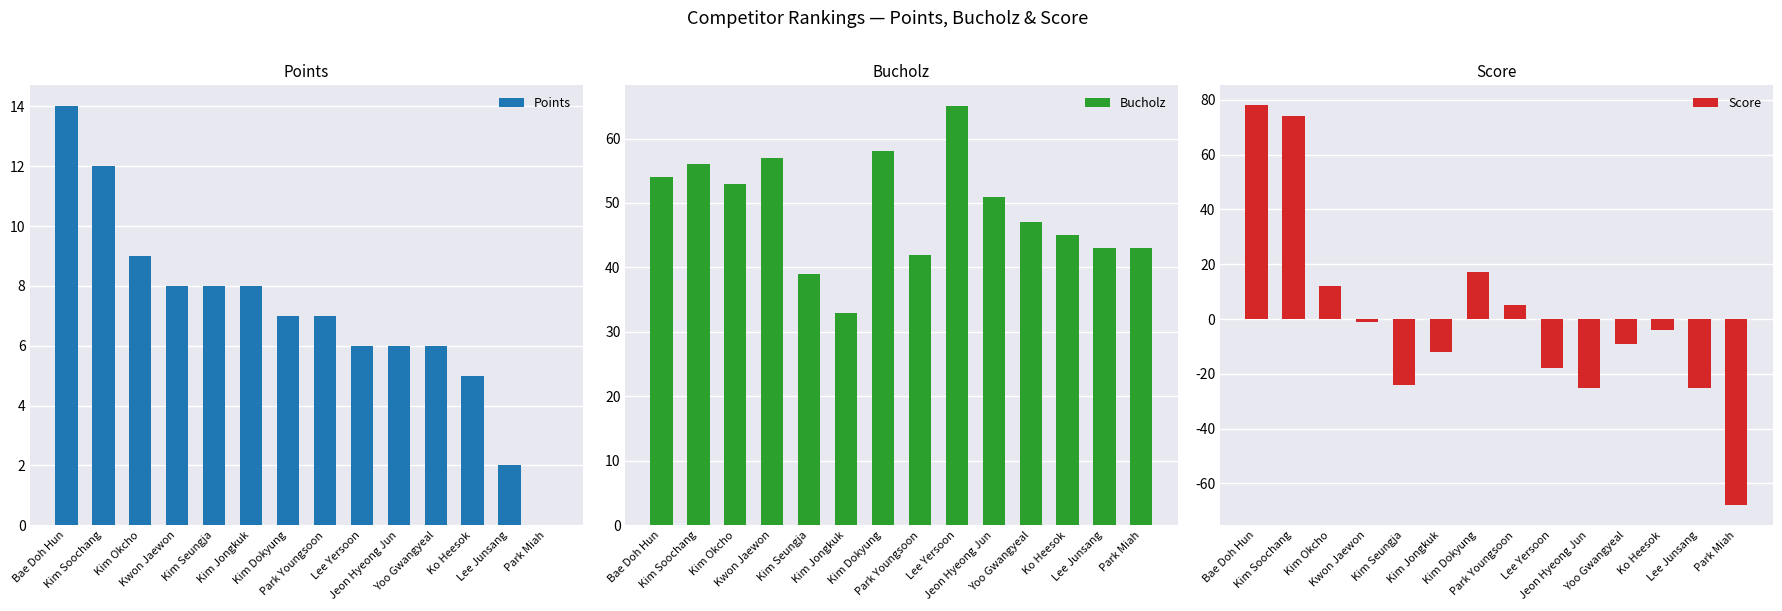

What is the minimum value shown in the chart?

-68